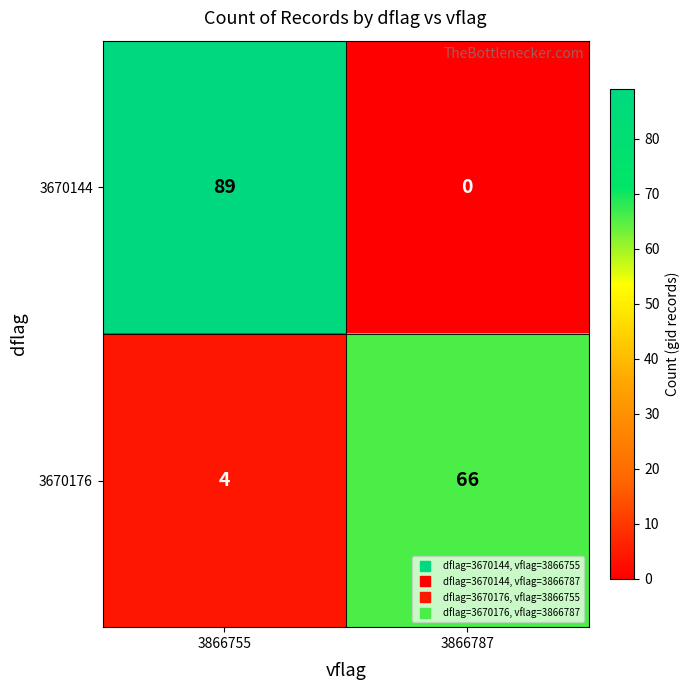

True or false: 3670144 has a value of 0 at 3866787.

True